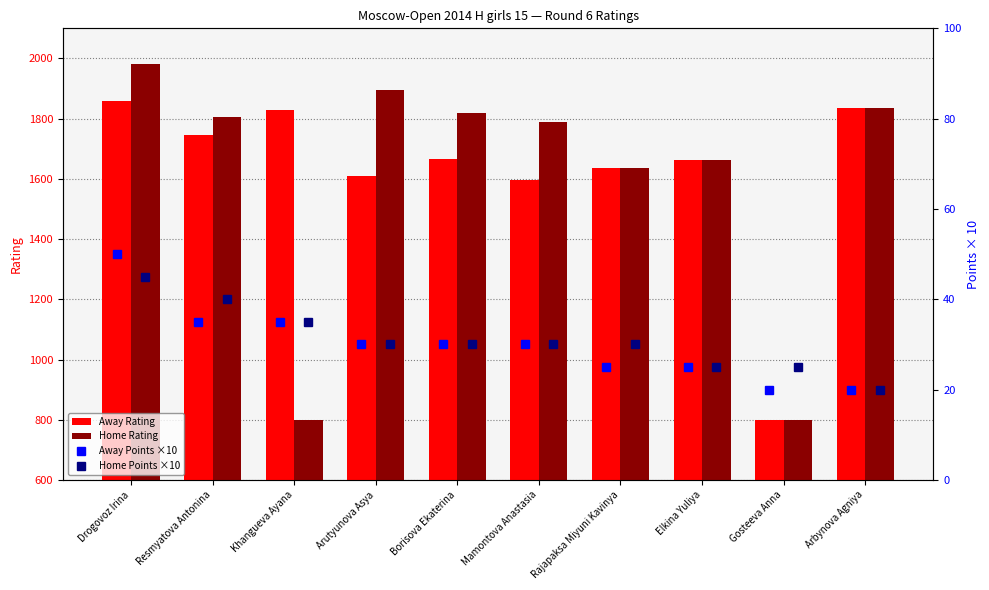

What is the sum of all Home Rating values?

16025